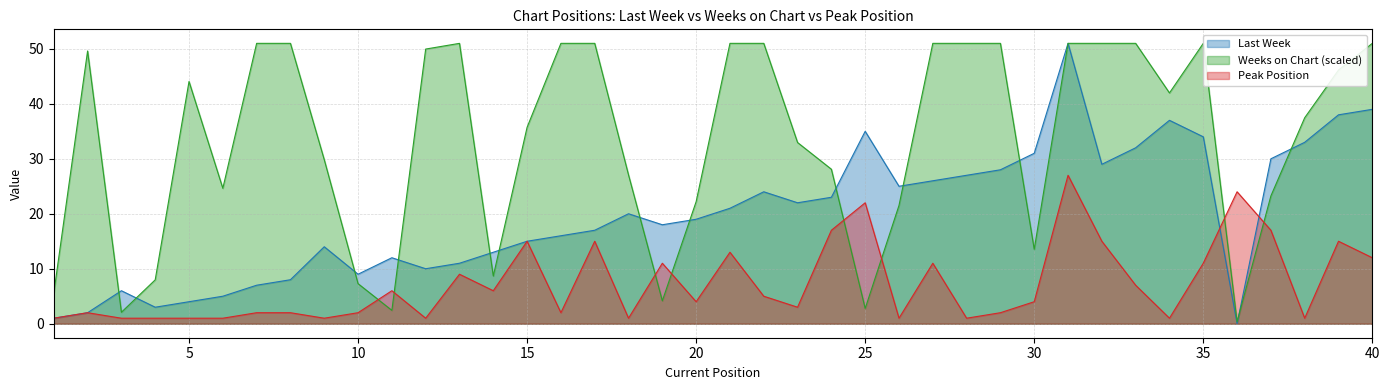

What are all the series names shown in the legend?

Last Week, Weeks on Chart, Peak Position